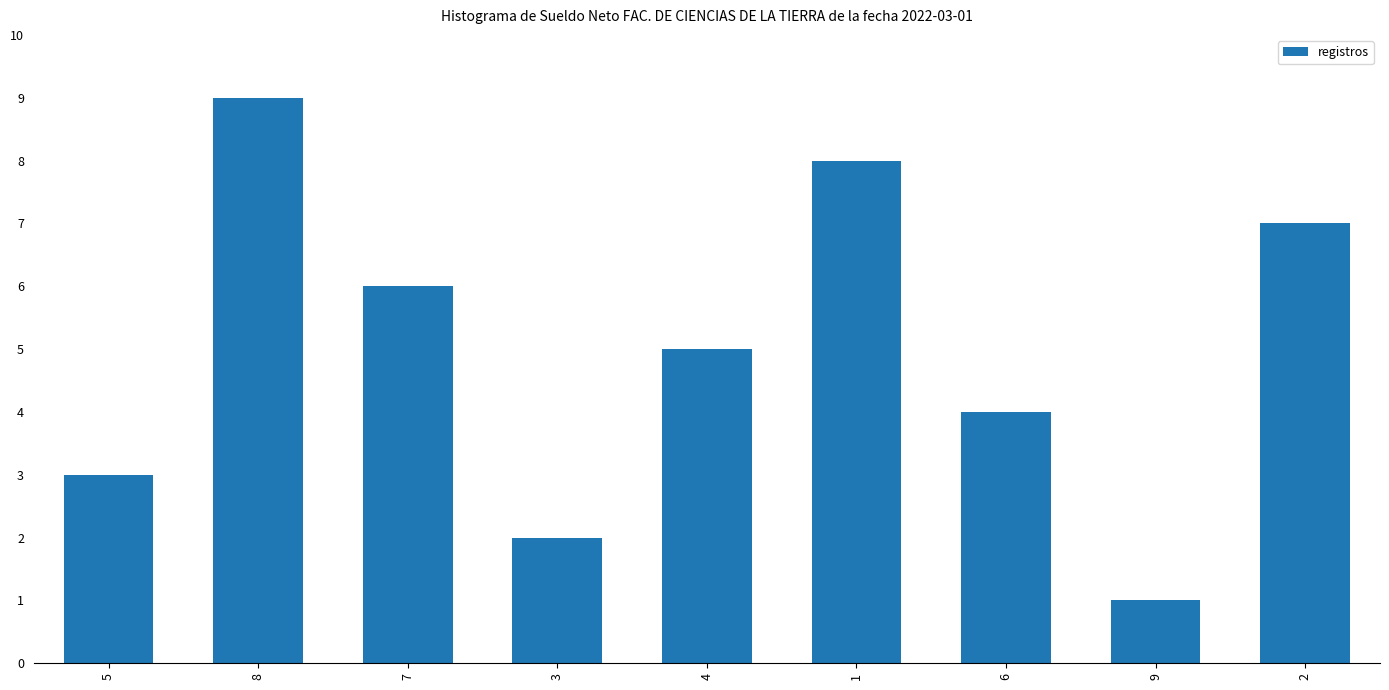

What is the greatest value displayed?

9